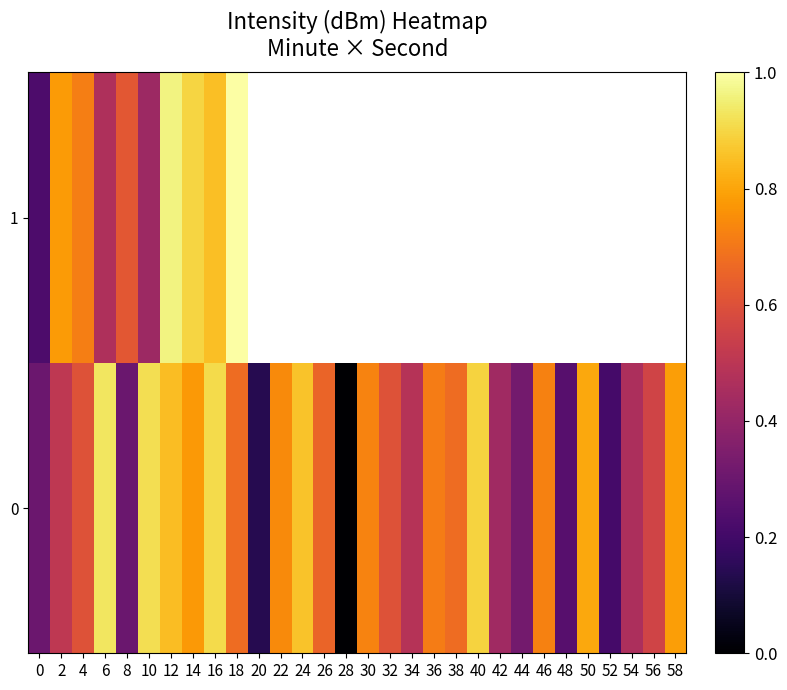

Rank the categories by row_0 value from highest to lowest.

6, 10, 16, 40, 24, 12, 50, 58, 14, 22, 30, 46, 36, 18, 38, 26, 32, 4, 56, 2, 34, 54, 42, 44, 0, 8, 48, 52, 20, 28